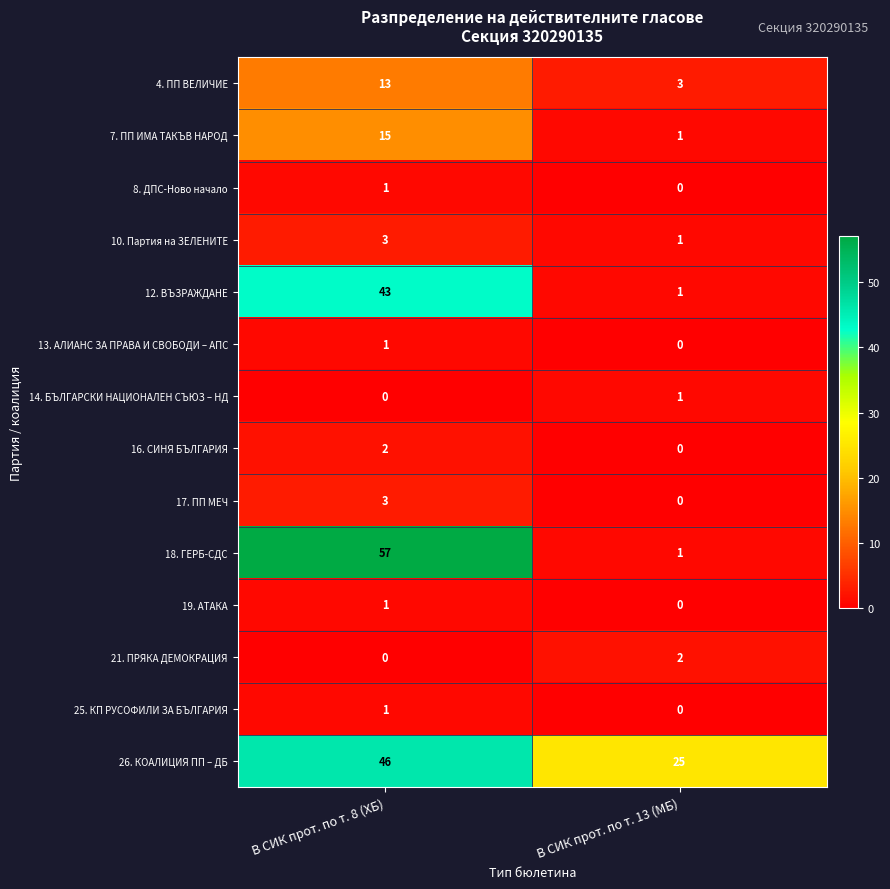

At how many categories does at least one series exceed 39?

1